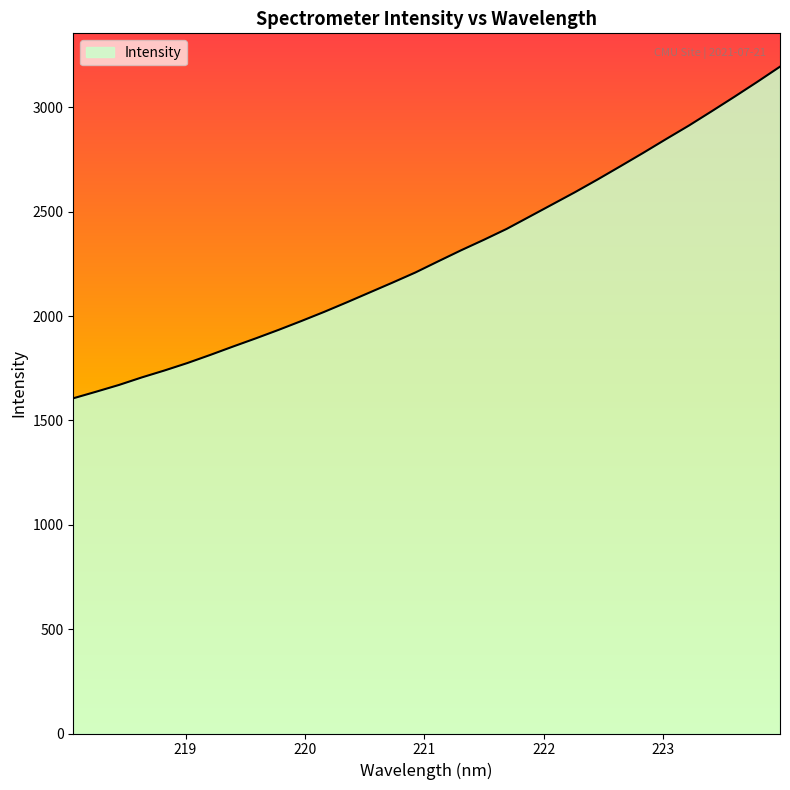

What is the greatest value displayed?

3195.3